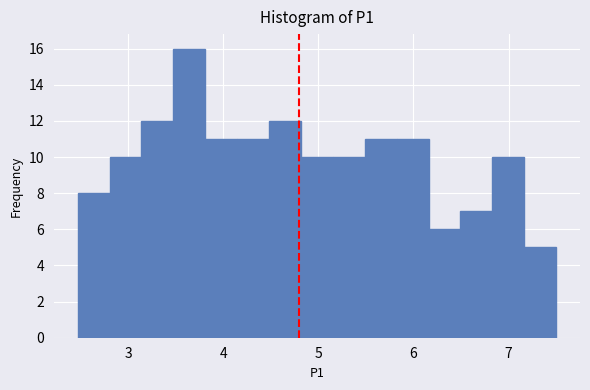

Read against the x-axis, roughly where is the centre of the tallest bar?

3.6